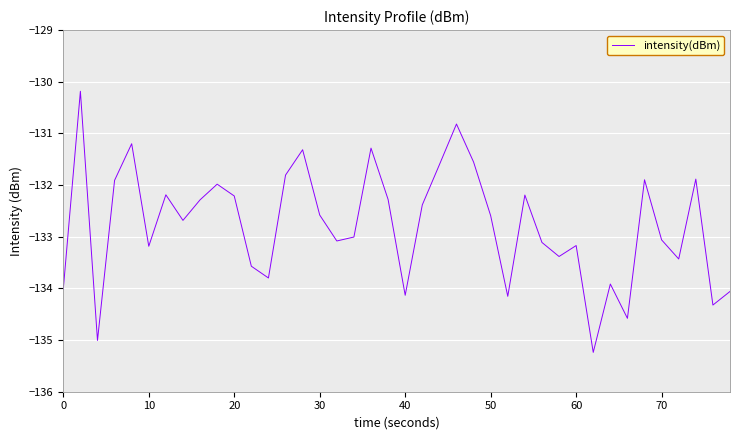

What is the difference between the maximum and minimum values?

5.1